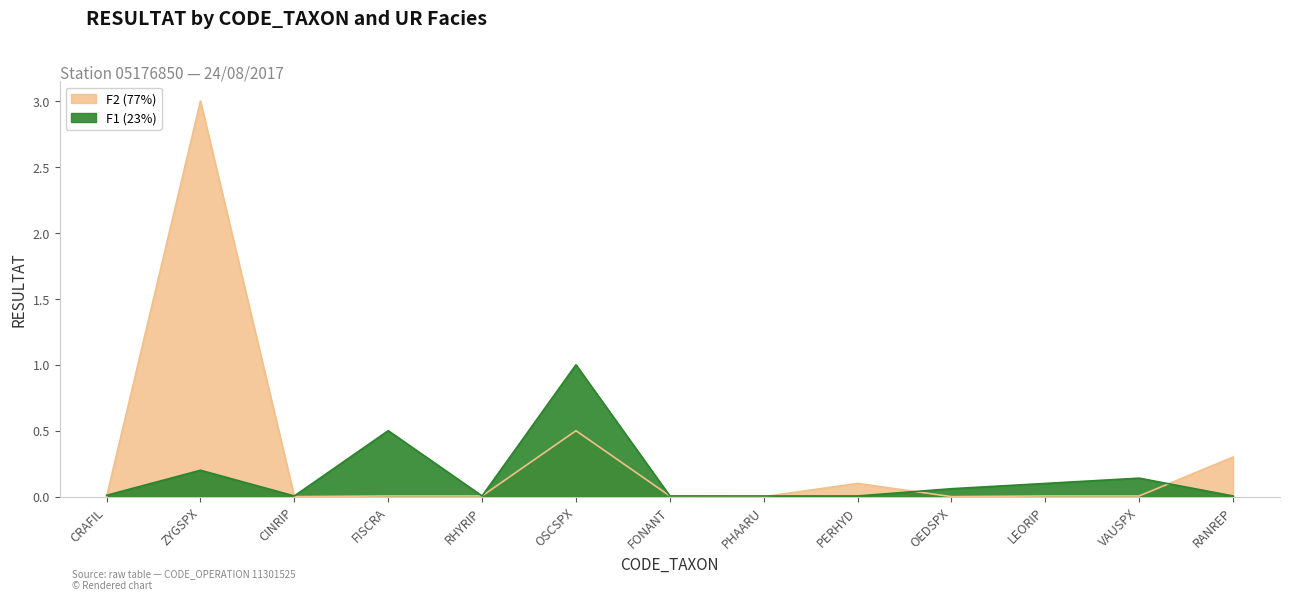

List the labels in order of F1 (23%) value, smallest first.

CINRIP, RHYRIP, FONANT, PHAARU, PERHYD, RANREP, CRAFIL, OEDSPX, LEORIP, VAUSPX, ZYGSPX, FISCRA, OSCSPX